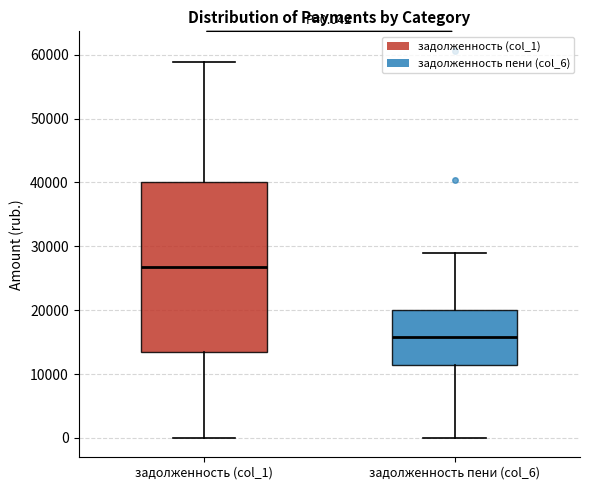

Which box is the tallest, from its lower edge to its upper edge?

задолженность (col_1)